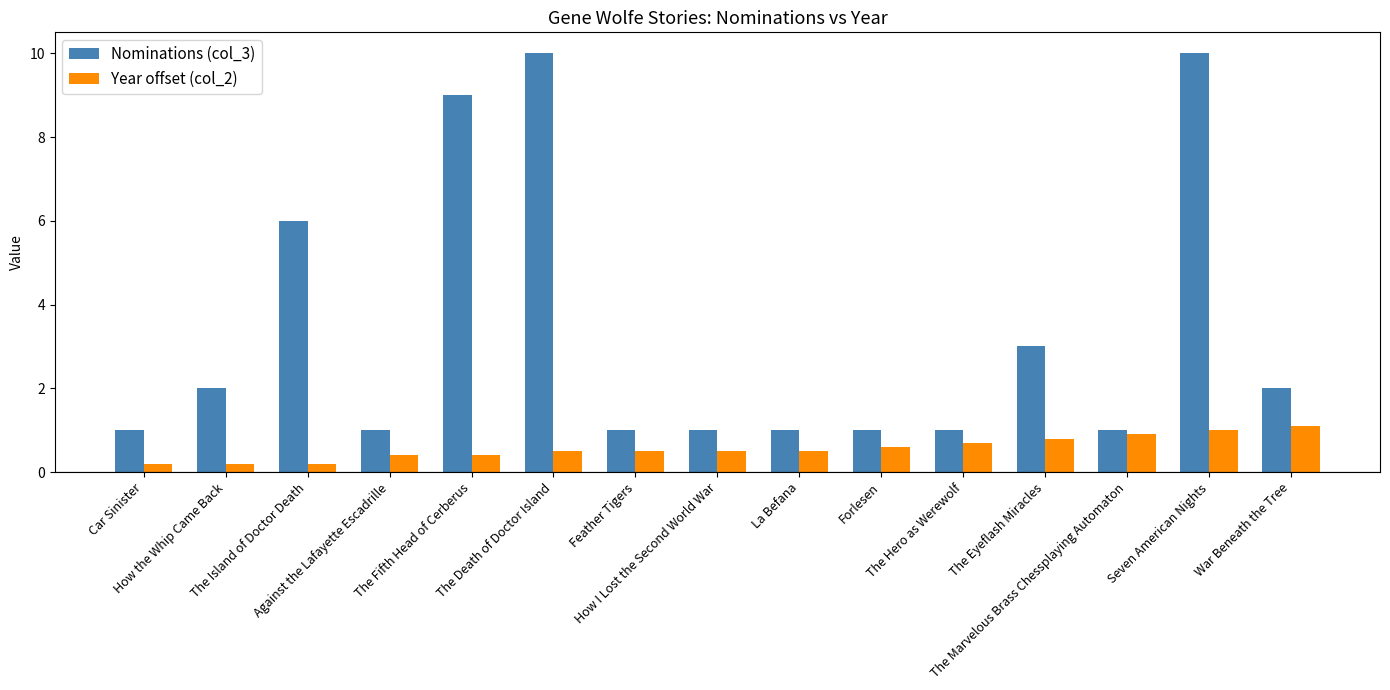

Does the chart contain any negative values?

No